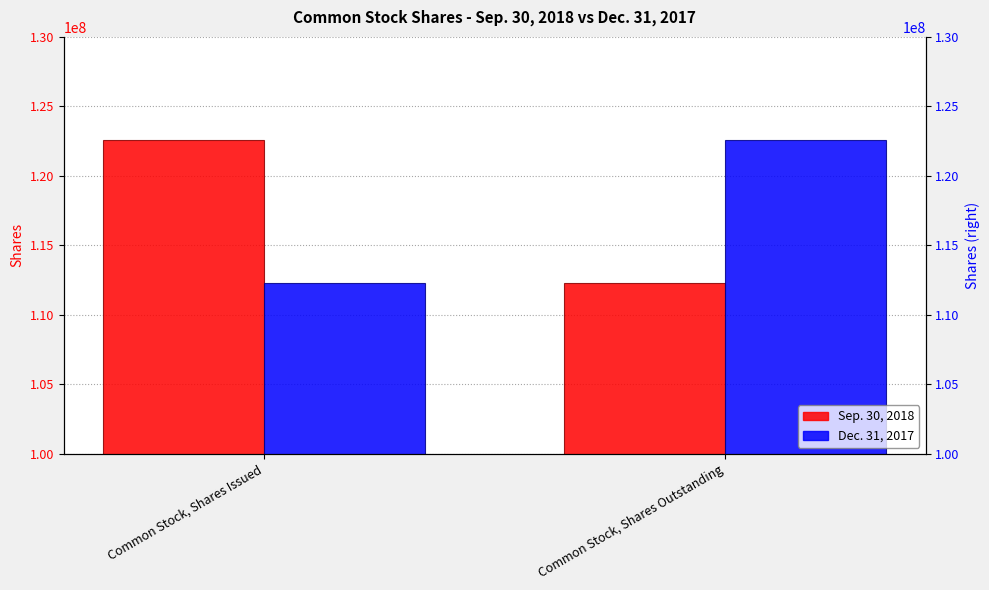

Count the Sep. 30, 2018 values in the range 112310372 to 122610282.

2